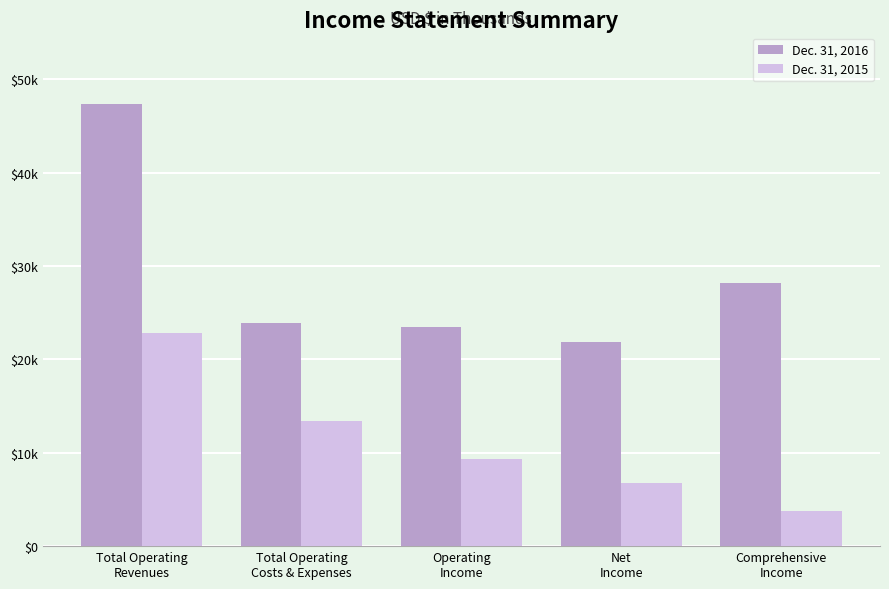

Where is Dec. 31, 2015 nearest to the value 13253?

Total Operating
Costs & Expenses